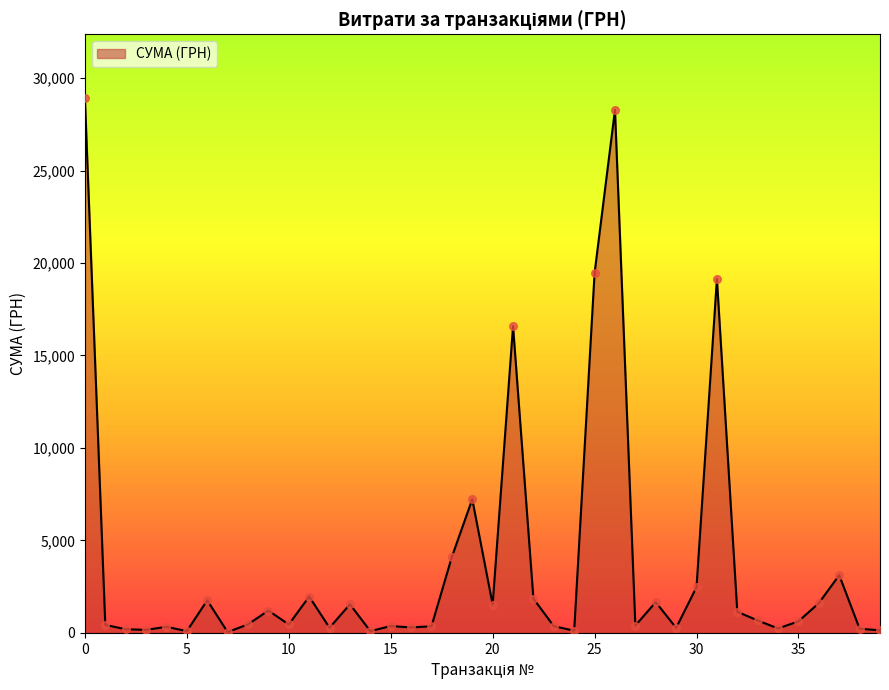

What is the difference between the maximum and minimum values?

28850.8